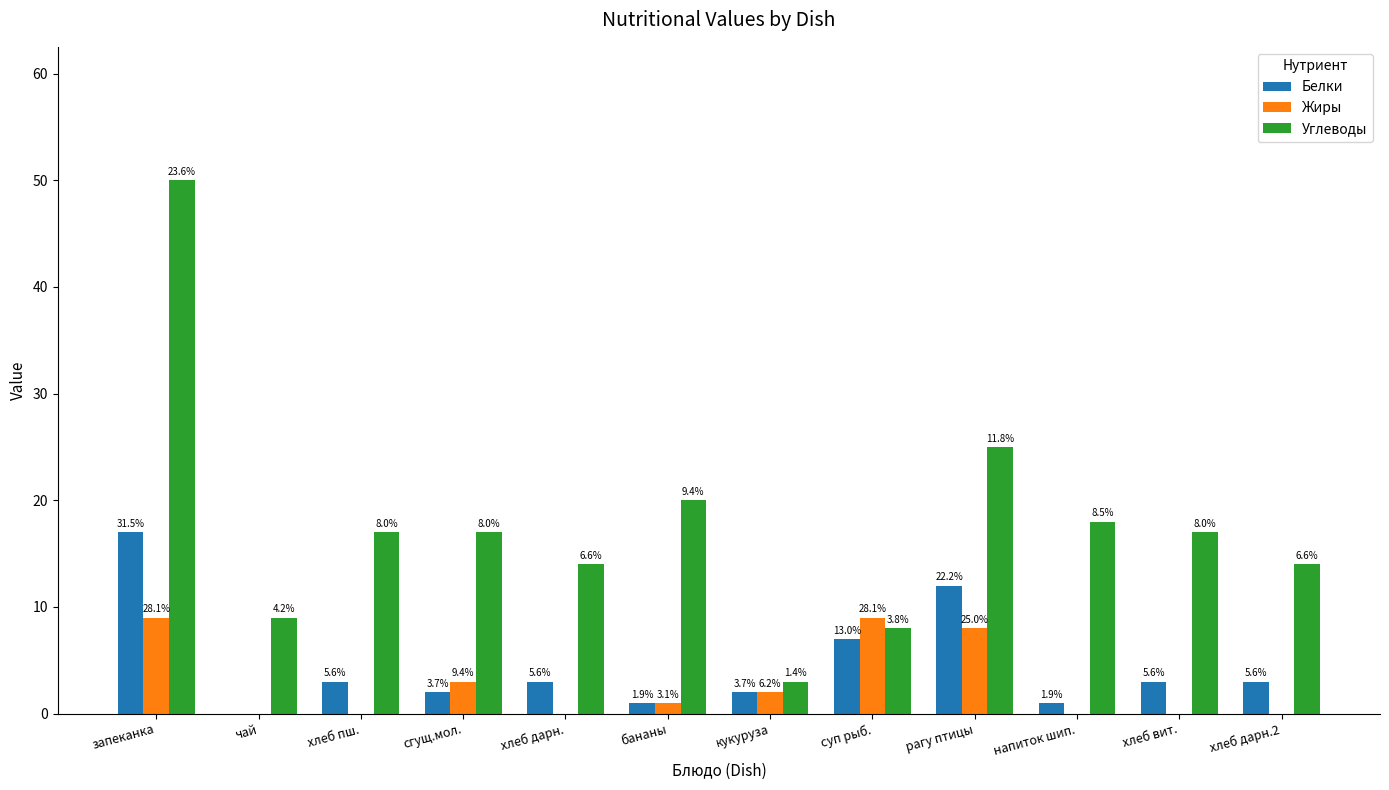

Does the chart contain stacked bars?

No